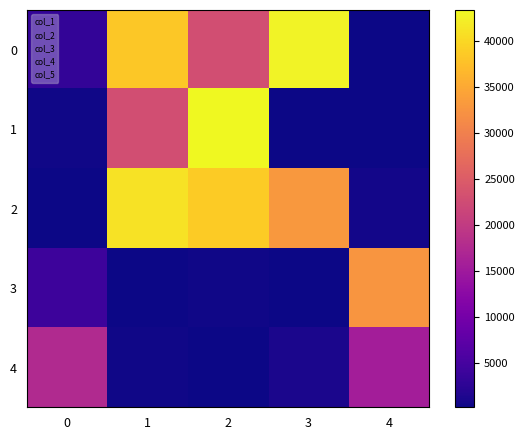

At which category is the sum across all series the highest?

2